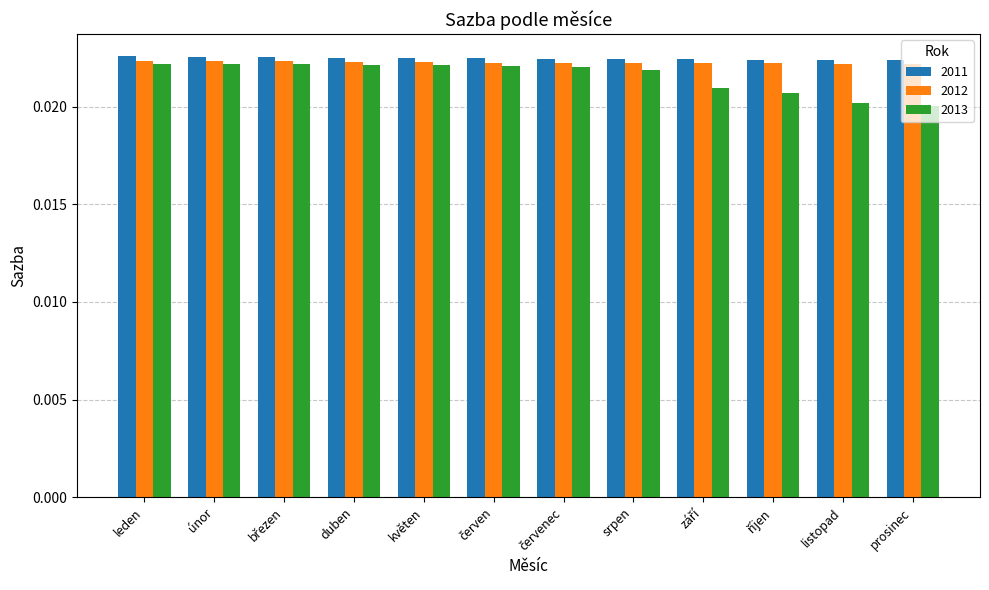

What is the label of the 12th bar from the left?

prosinec